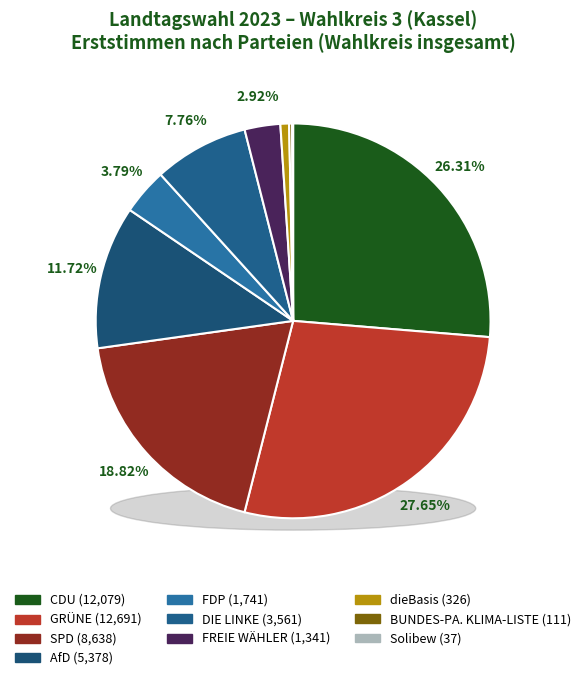

Count the number of slices in the pie.

10